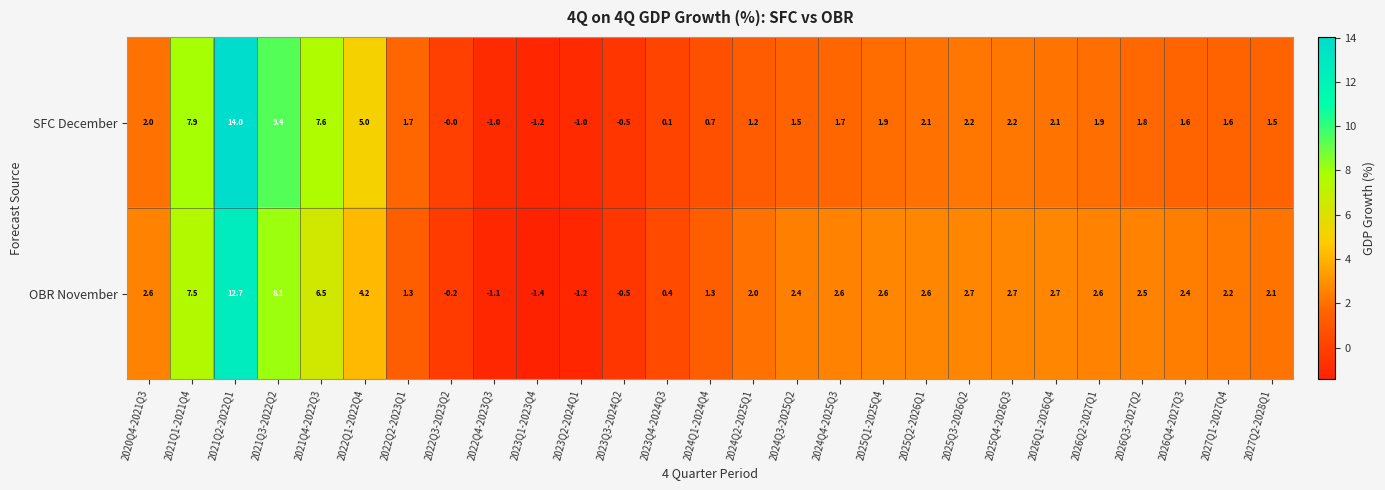

What is the sum of all SFC December values?

68.0